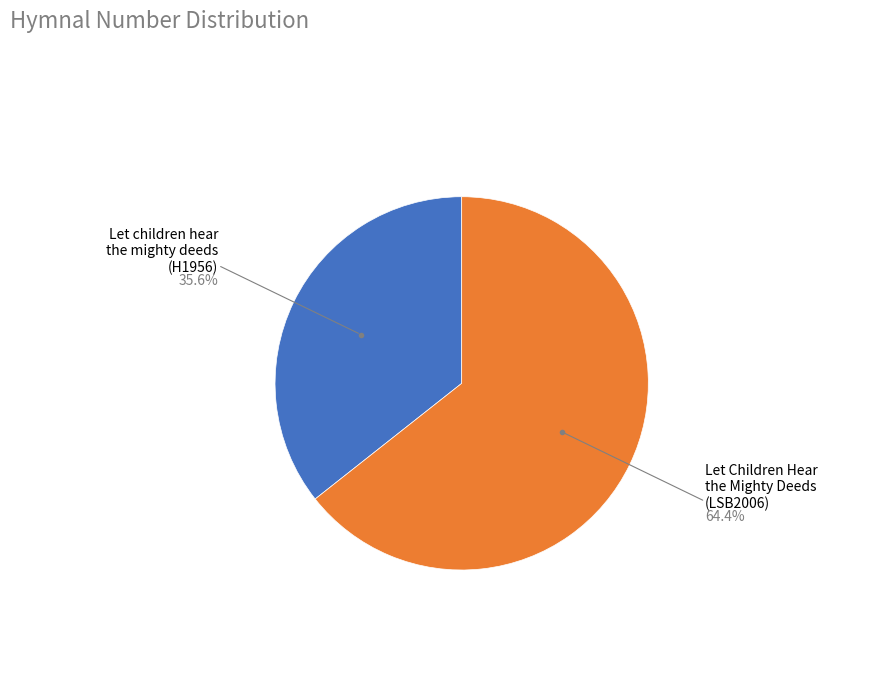

Is the sum of Let Children Hear the Mighty Deeds and Let children hear the mighty deeds greater than half?

Yes